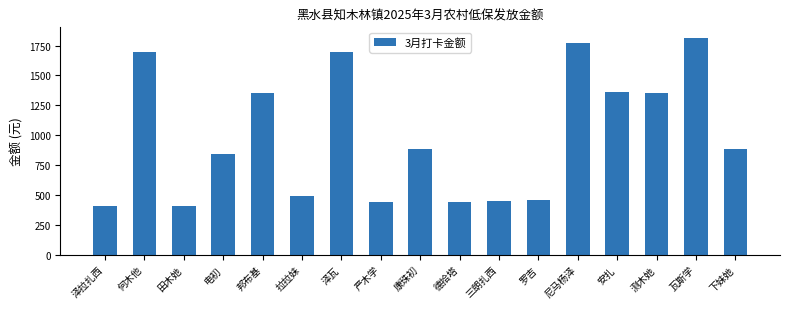

What is the average value?

985